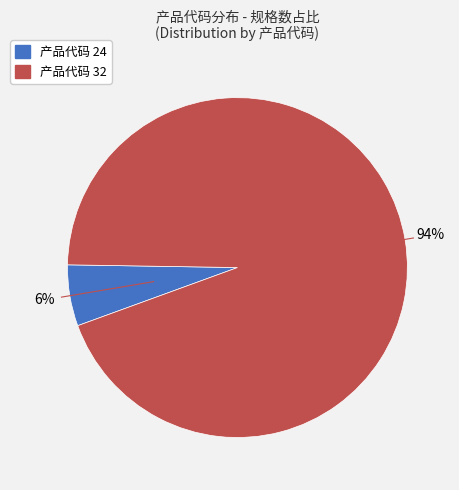

To the nearest percent, what is the difference between the largest and smallest slice percentages?

88%